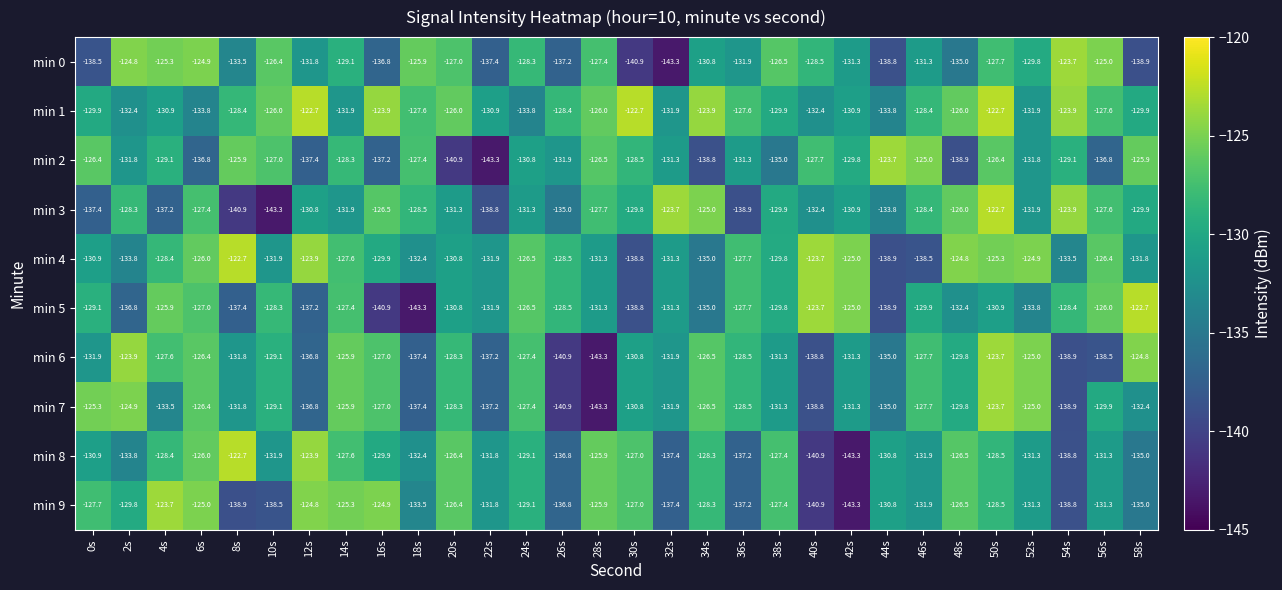

What is the difference between the maximum and minimum values in the min 2 series?

19.6